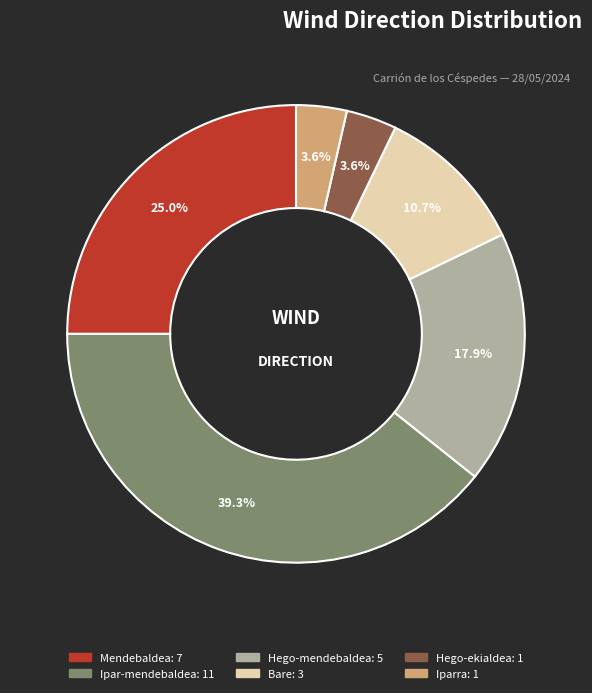

To the nearest percent, what is the difference between the largest and smallest slice percentages?

36%